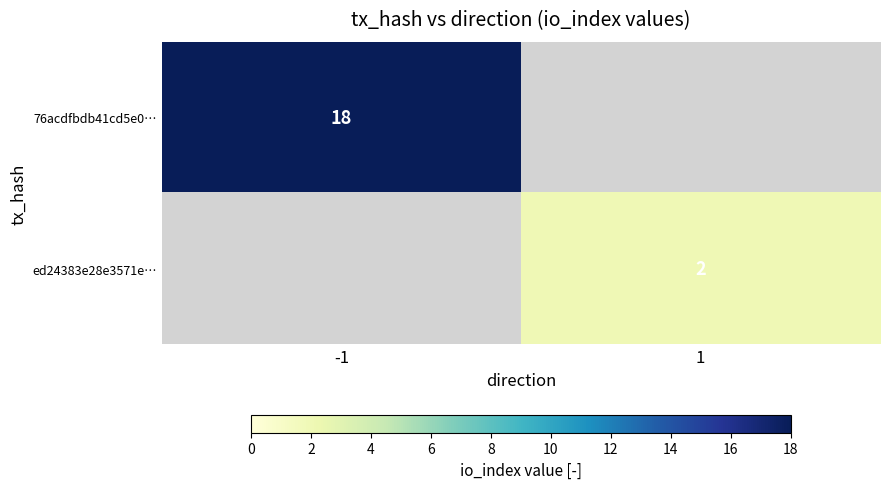

The value of 76acdfbdb41cd5e0… at -1 is 18. True or false?

True